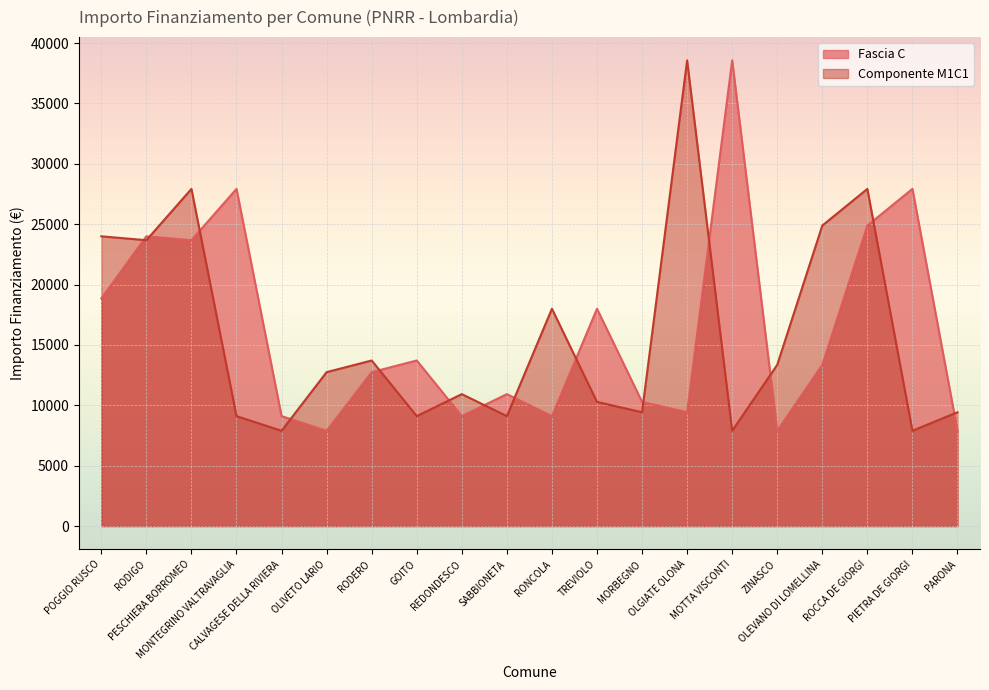

List the series in order of their overall mean, lowest first.

Componente M1C1, Fascia C